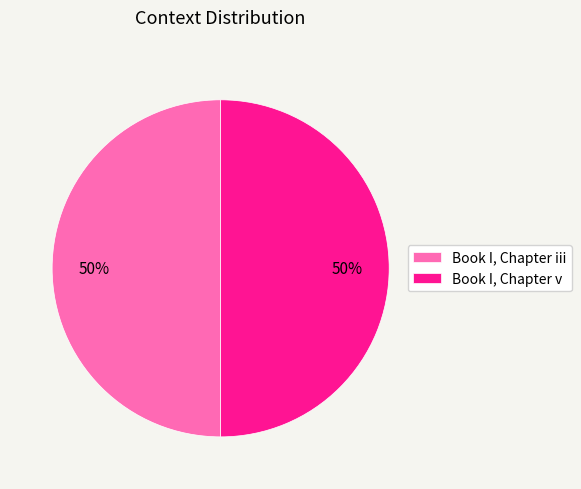

To the nearest percent, what percentage of the pie is Book I, Chapter iii?

50%